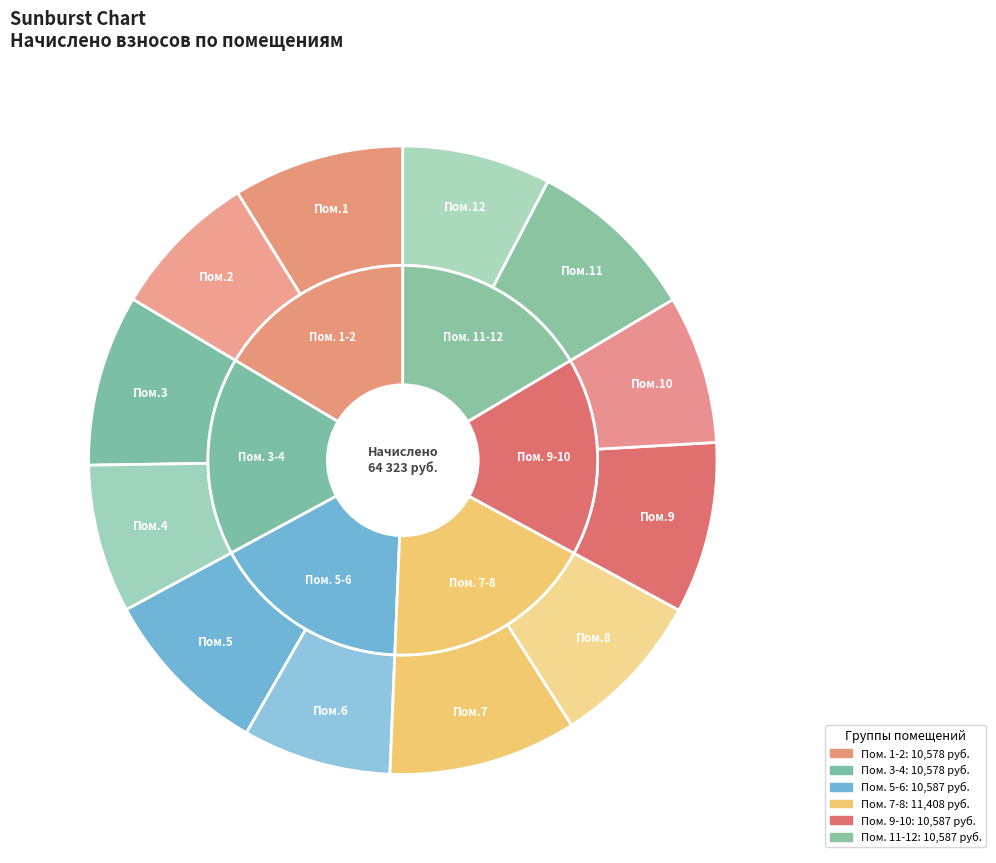

True or false: 5 accounts for 1% of the total.

False